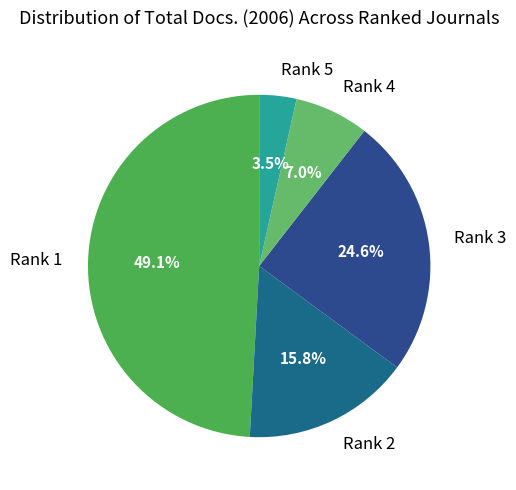

What percentage do Rank 2 and Rank 1 together represent?

64.9%